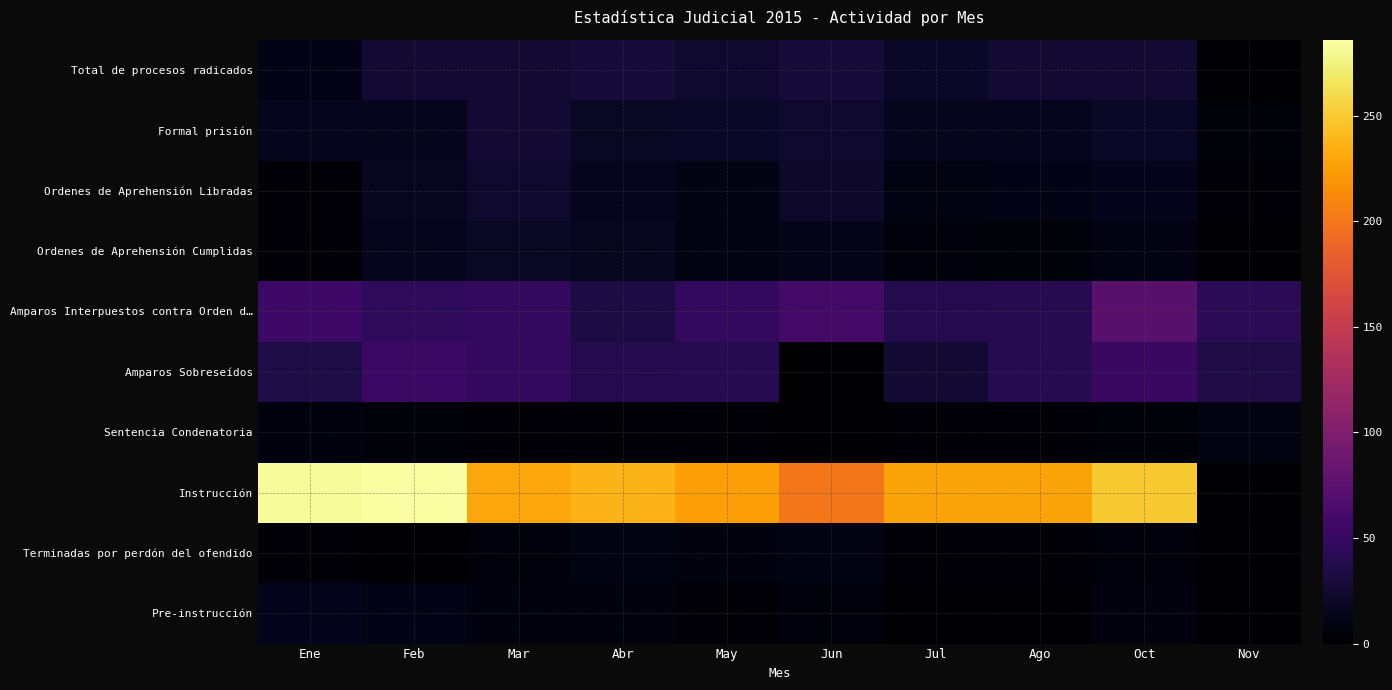

What is the spread (max minus min) of values at Jul?

227